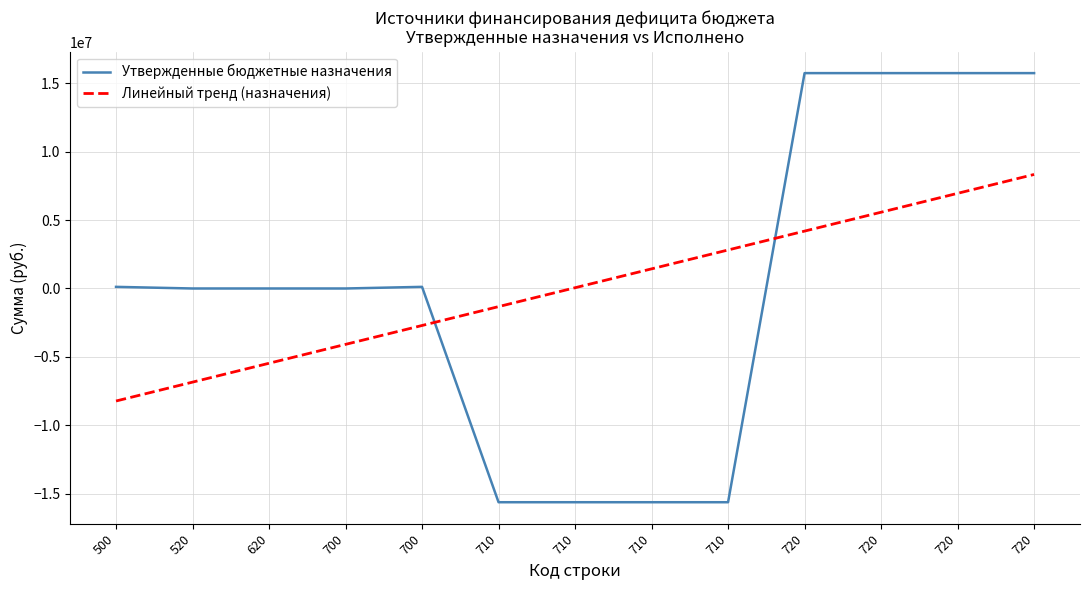

Which has a higher value, 700 or 500?

500